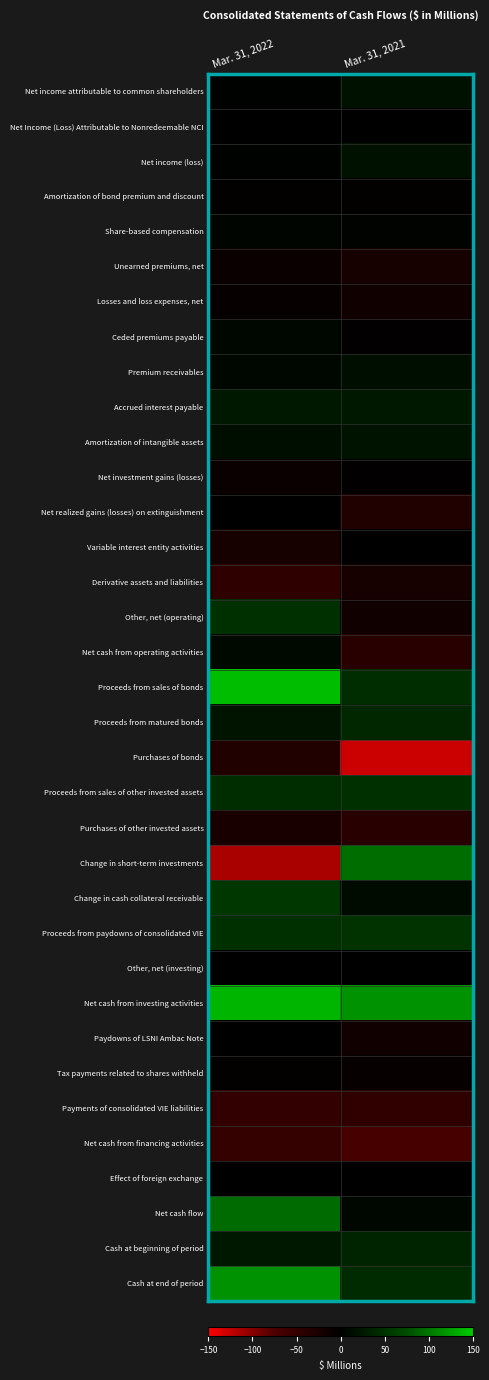

Between Mar. 31, 2022 and Mar. 31, 2021, which is larger?

Mar. 31, 2021